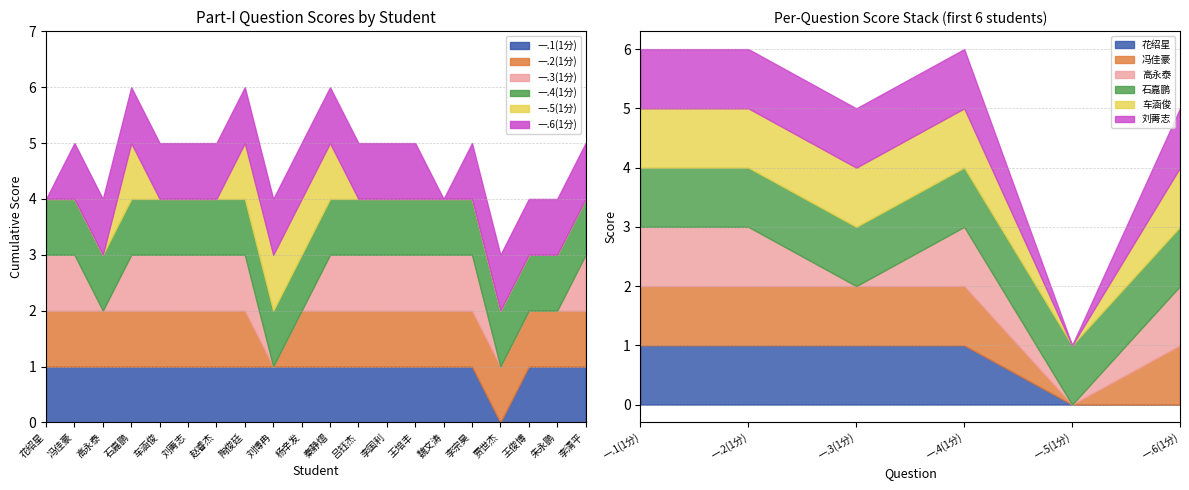

Which category has the highest value in the 一.1(1分) series?

花绍星